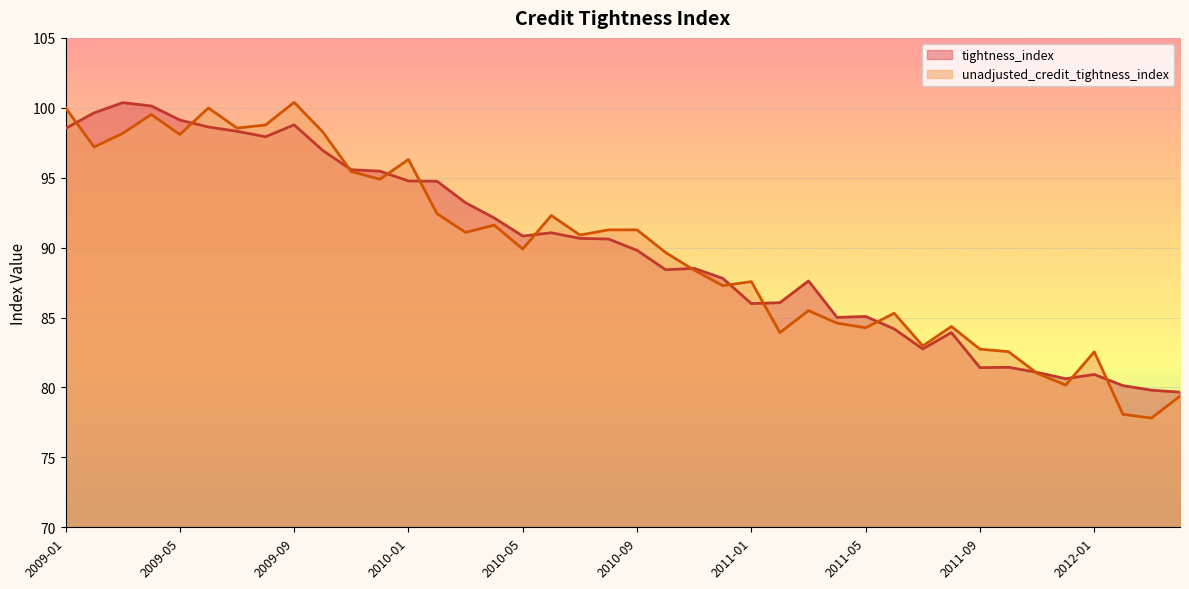

Reading left to right, transcribe all the data shown in this chart.

tightness_index: 2009-01=98.5	2009-02=99.6	2009-03=100.4	2009-04=100.1	2009-05=99.1	2009-06=98.6	2009-07=98.3	2009-08=97.9	2009-09=98.8	2009-10=96.9	2009-11=95.6	2009-12=95.5	2010-01=94.8	2010-02=94.8	2010-03=93.2	2010-04=92.1	2010-05=90.8	2010-06=91.1	2010-07=90.7	2010-08=90.6	2010-09=89.8	2010-10=88.4	2010-11=88.5	2010-12=87.8	2011-01=86.0	2011-02=86.1	2011-03=87.6	2011-04=85.0	2011-05=85.1	2011-06=84.2	2011-07=82.8	2011-08=83.9	2011-09=81.4	2011-10=81.4	2011-11=81.1	2011-12=80.6	2012-01=80.9	2012-02=80.1	2012-03=79.8	2012-04=79.7
unadjusted_credit_tightness_index: 2009-01=100.0	2009-02=97.2	2009-03=98.2	2009-04=99.5	2009-05=98.1	2009-06=100.0	2009-07=98.5	2009-08=98.8	2009-09=100.4	2009-10=98.3	2009-11=95.4	2009-12=94.9	2010-01=96.3	2010-02=92.4	2010-03=91.1	2010-04=91.6	2010-05=89.9	2010-06=92.3	2010-07=90.9	2010-08=91.3	2010-09=91.3	2010-10=89.7	2010-11=88.4	2010-12=87.3	2011-01=87.6	2011-02=83.9	2011-03=85.5	2011-04=84.6	2011-05=84.3	2011-06=85.3	2011-07=83.0	2011-08=84.4	2011-09=82.7	2011-10=82.6	2011-11=81.0	2011-12=80.2	2012-01=82.5	2012-02=78.1	2012-03=77.8	2012-04=79.4